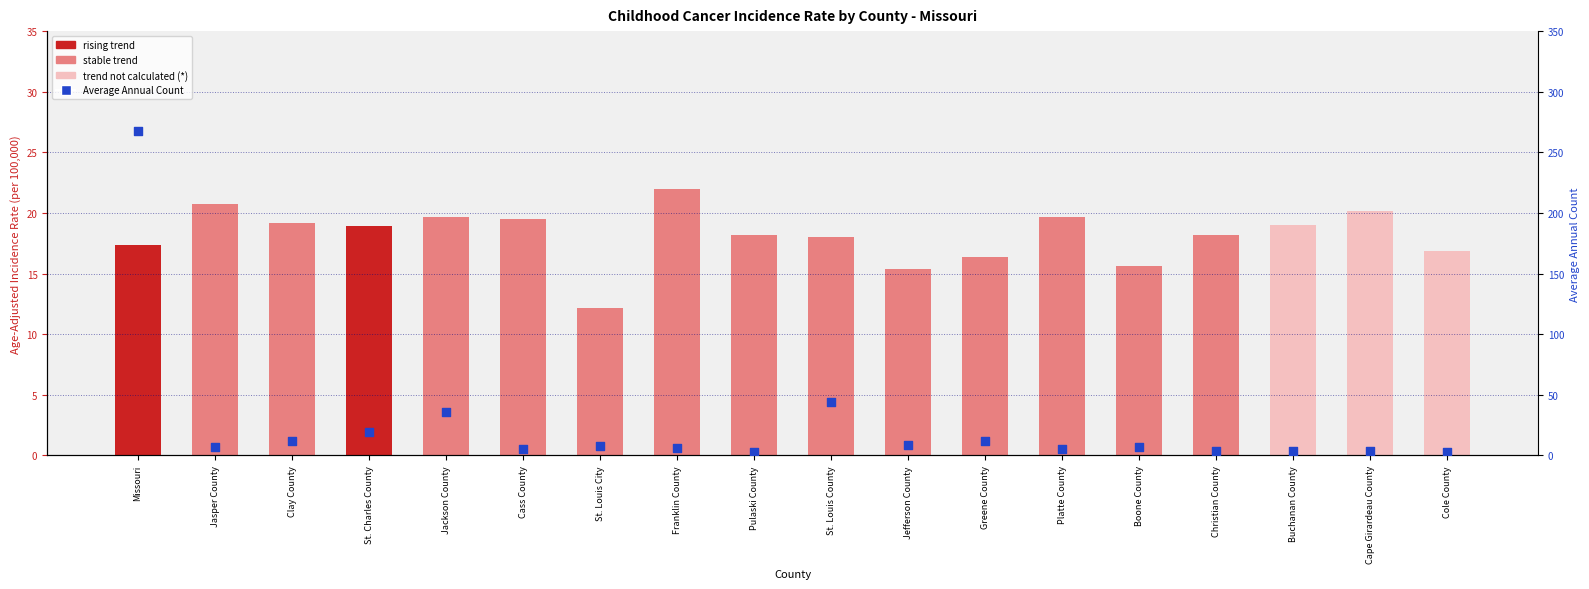

Which series has the largest total across all categories?

Average Annual Count